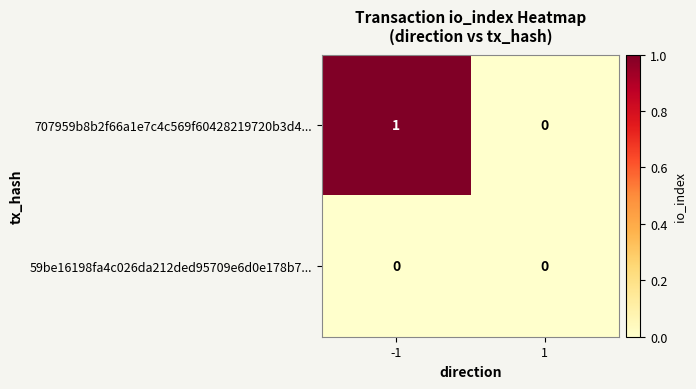

Rank the series by their maximum value, from highest to lowest.

707959b8b2f66a1e7c4c569f60428219720b3d4..., 59be16198fa4c026da212ded95709e6d0e178b7...